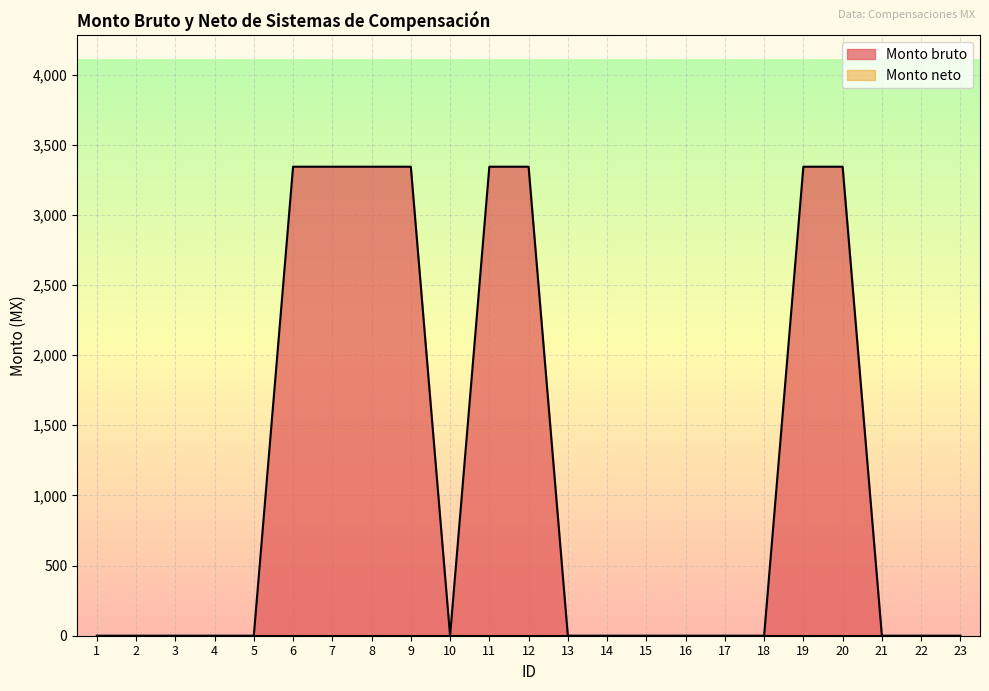

Reading left to right, what are all the values shown in this chart?

1=0	2=0	3=0	4=0	5=0	6=3343	7=3343	8=3343	9=3343	10=0	11=3343	12=3343	13=0	14=0	15=0	16=0	17=0	18=0	19=3343	20=3343	21=0	22=0	23=0